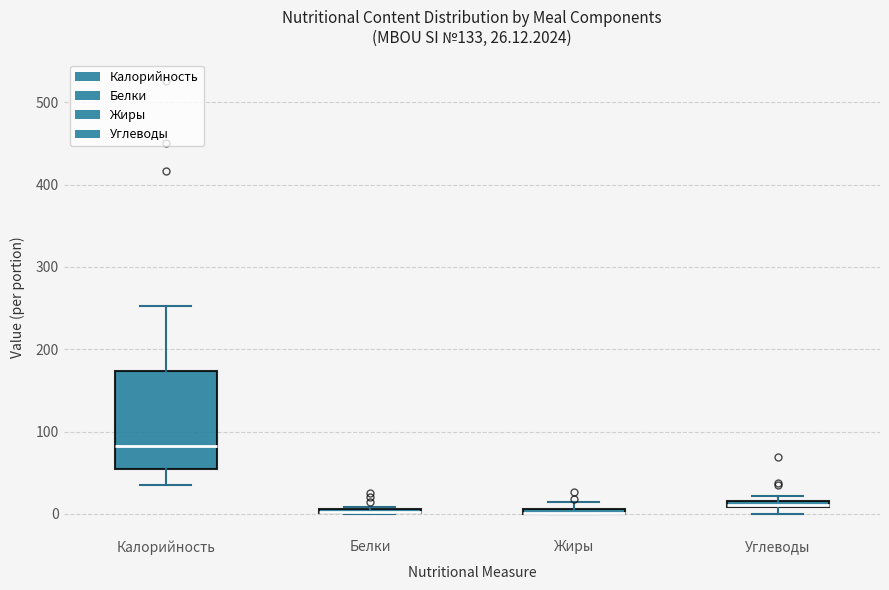

Comparing the boxes themselves (not the whiskers), which one is the tallest?

Калорийность